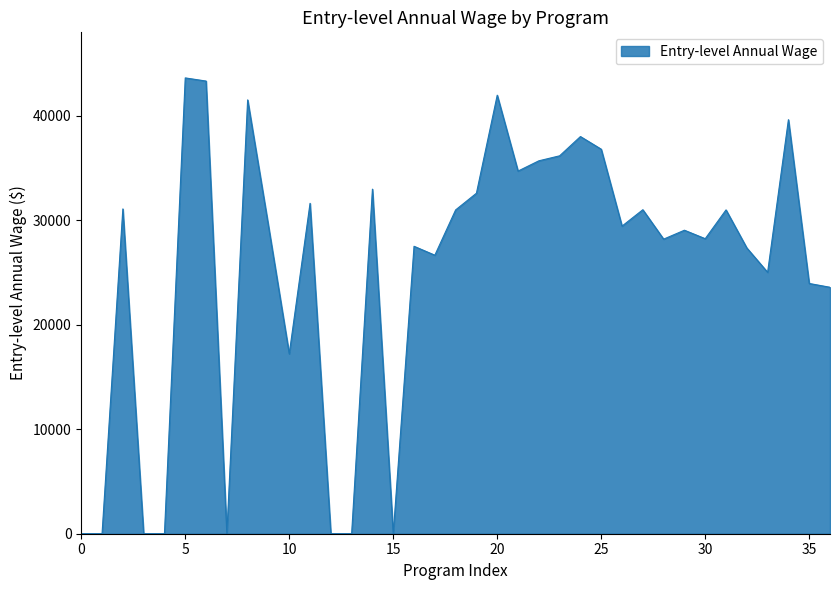

What is the maximum value shown in the chart?

43623